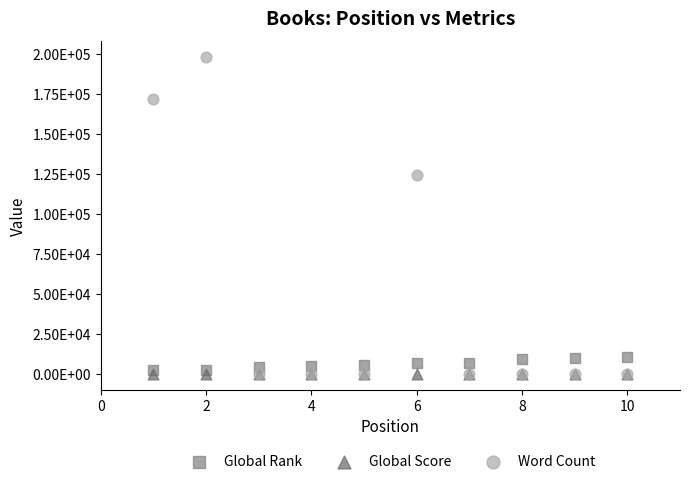

What are all the series names shown in the legend?

Global Rank, Global Score, Word Count